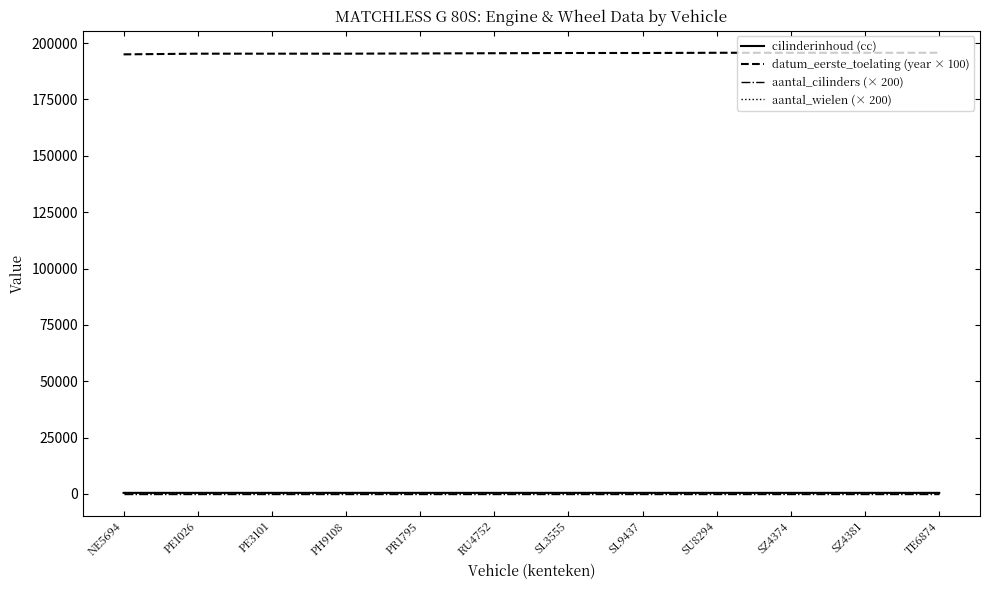

What is the maximum value shown in the chart?

195700